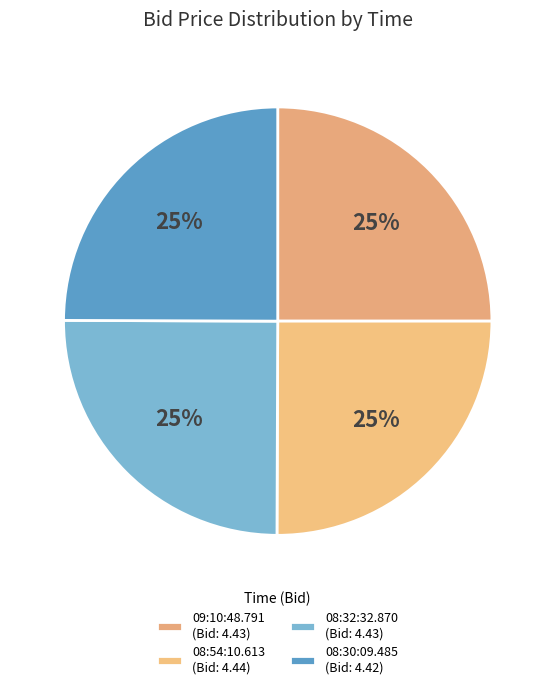

Rank the categories by value from highest to lowest.

08:54:10.613, 09:10:48.791, 08:32:32.870, 08:30:09.485